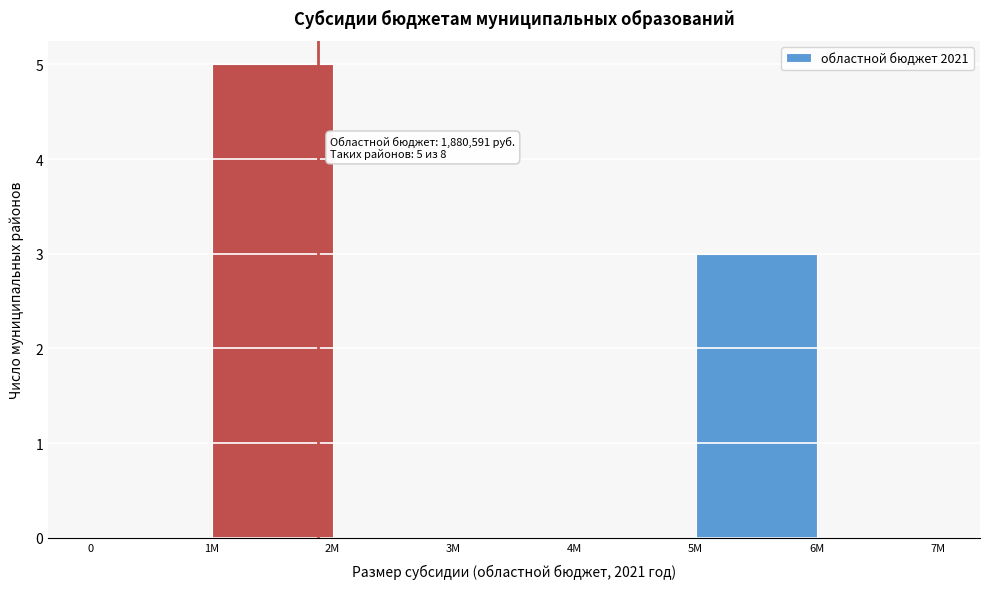

Reading left to right, list all the values displayed in this chart.

0=0	1М=5	2М=0	3М=0	4М=0	5М=3	6М=0